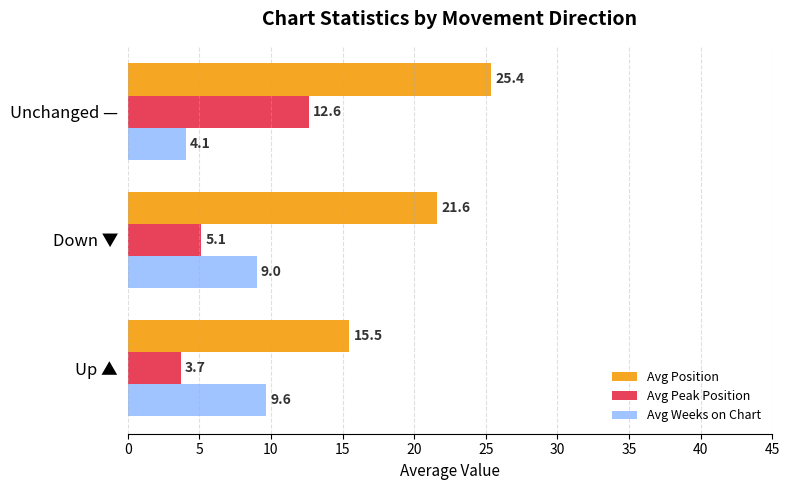

What is the spread (max minus min) of values at Up ▲?

11.8